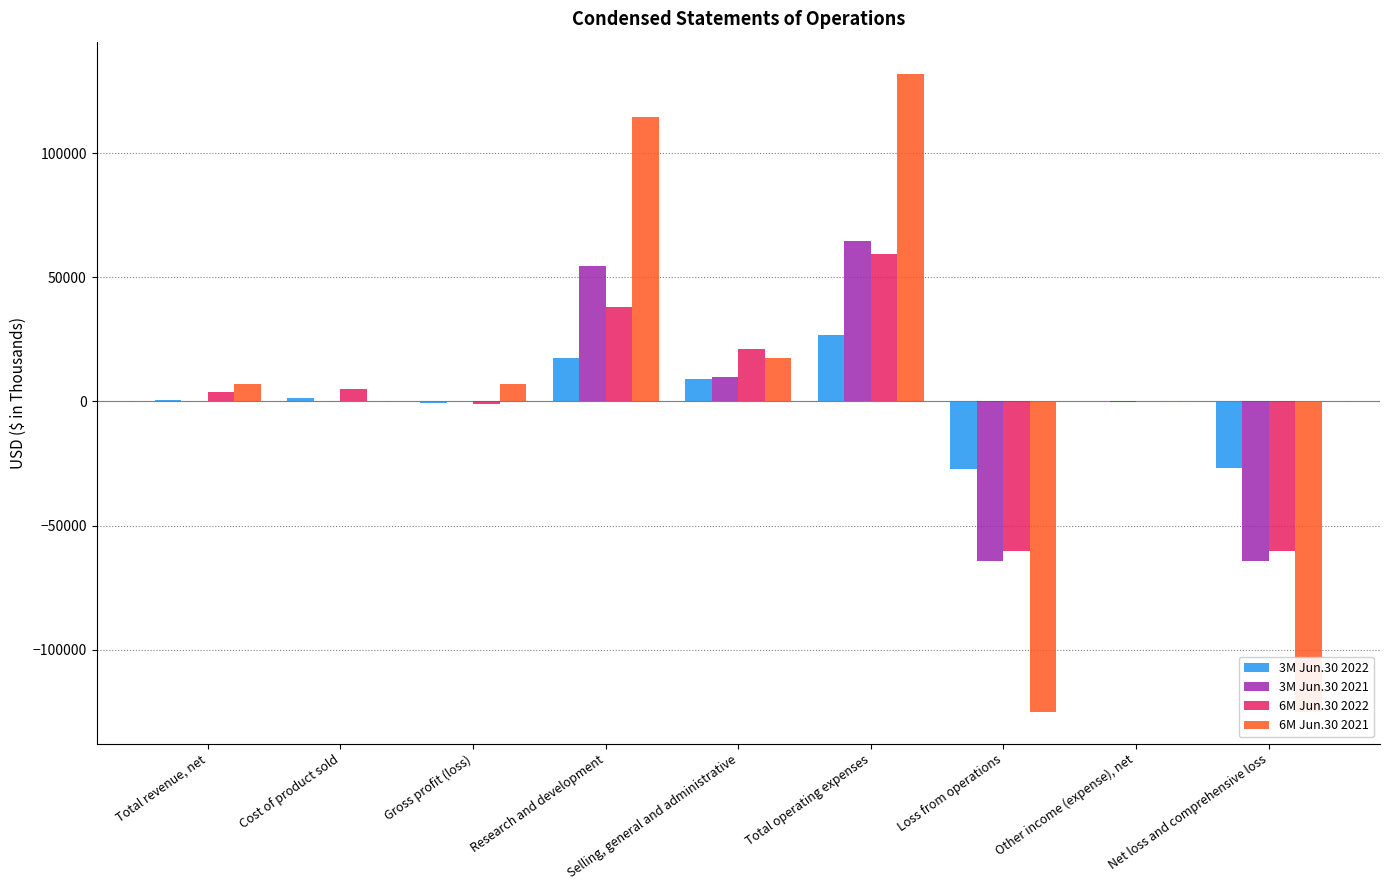

What is the maximum value for 3M Jun.30 2021?

64478